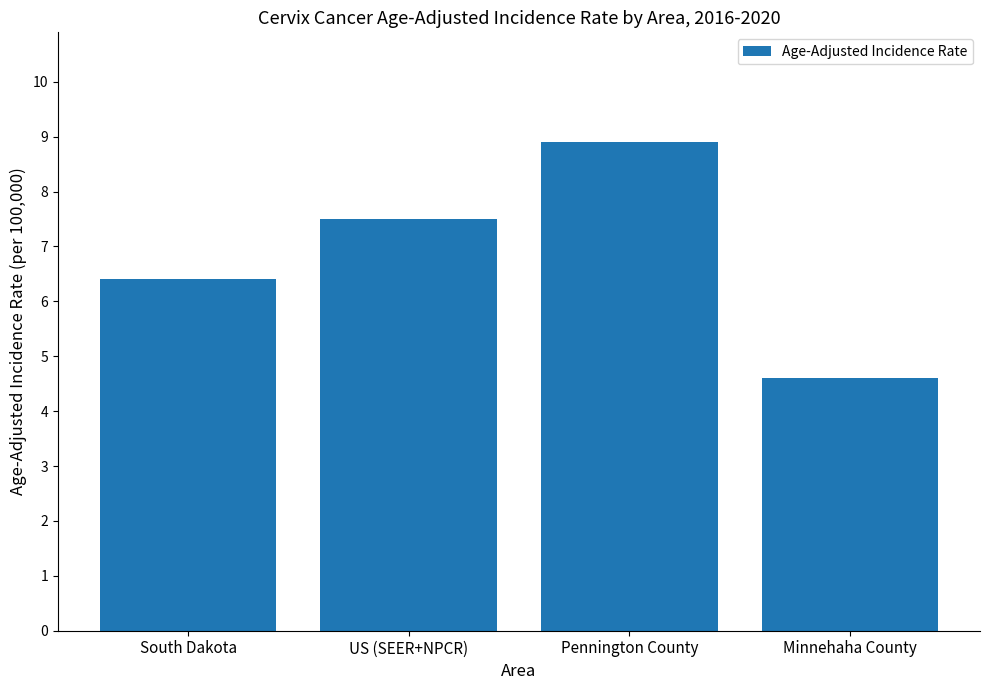

What position from the left is South Dakota?

1